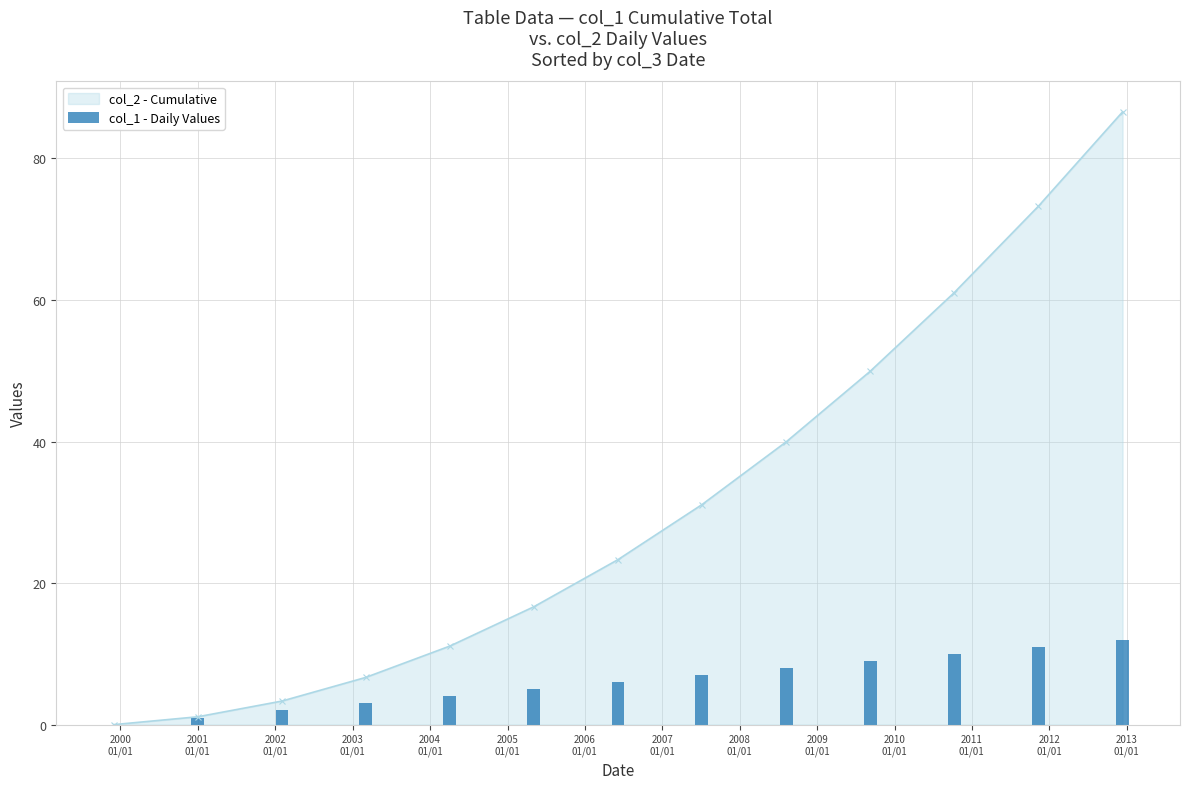

How many data points are less than 6?

6